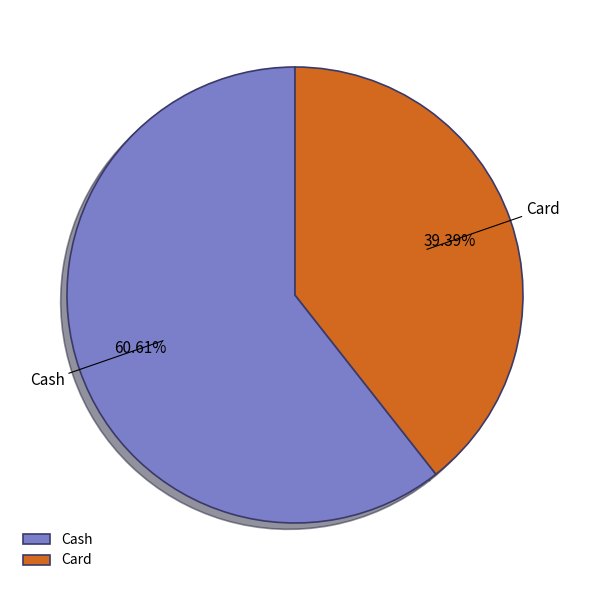

What is the majority slice?

Cash